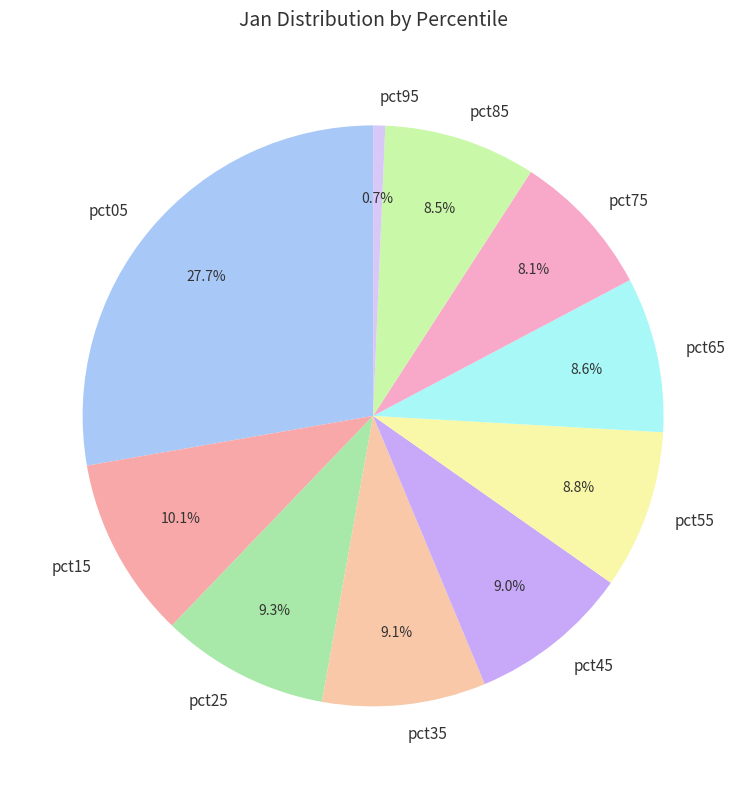

Approximately how many times larger is the value at pct85 compared to pct65?

1.0